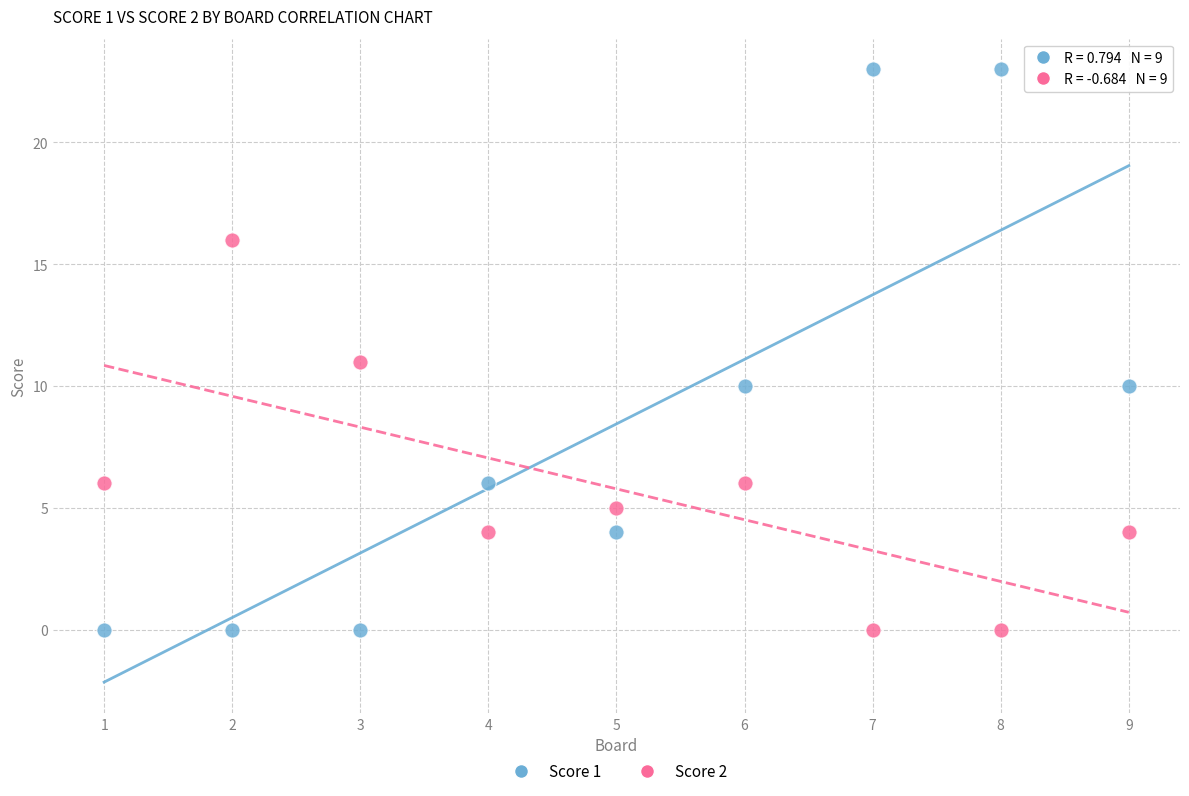

Which series contains the highest Y value?

Score 1